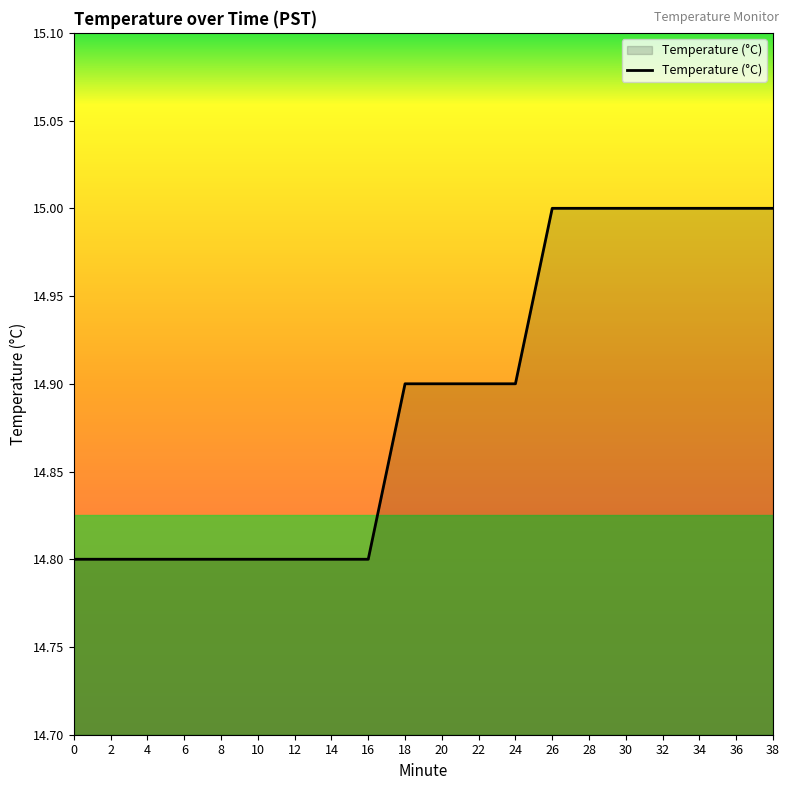

The value at 34 is 15.0. True or false?

True